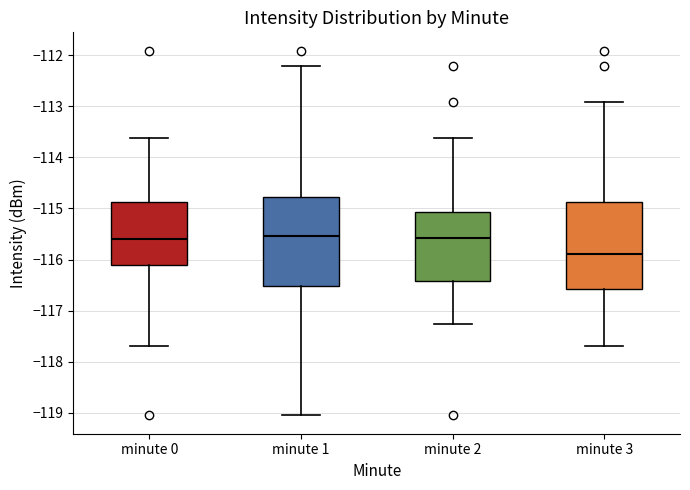

Reading left to right, transcribe this box plot: for each box, give where its median line is, the range the box spans, and where its two whiskers end, as read against the y-axis. The values are not printed on the chart, so give them approximately, as read against the axis.

minute 0: median -115.6, box -116.1 to -114.9, whiskers -117.7 to -113.6
minute 1: median -115.5, box -116.5 to -114.8, whiskers -119.0 to -112.2
minute 2: median -115.6, box -116.4 to -115.1, whiskers -117.3 to -113.6
minute 3: median -115.9, box -116.6 to -114.9, whiskers -117.7 to -112.9